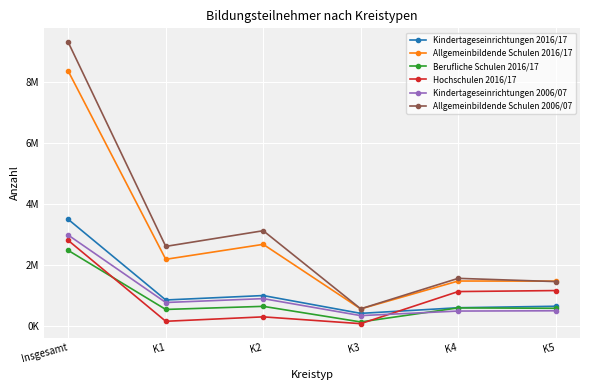

The value of Kindertageseinrichtungen 2006/07 at K1 is 767834. True or false?

True